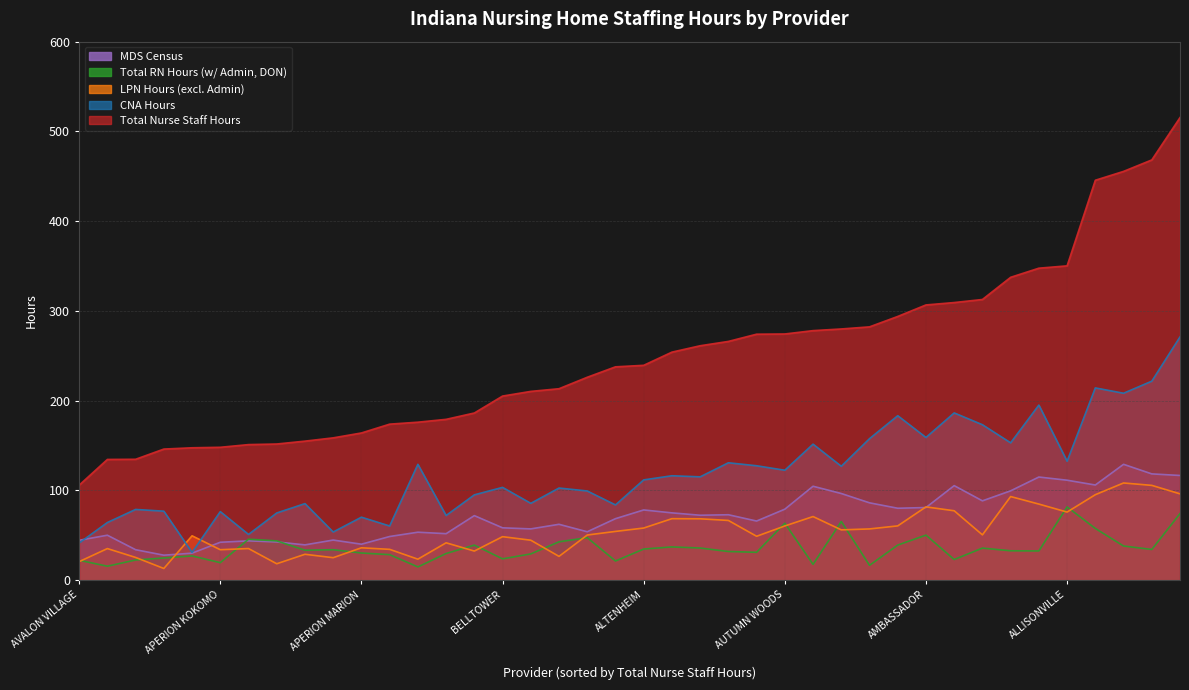

What is the label of the 32nd point from the left?

AVON HEALTH